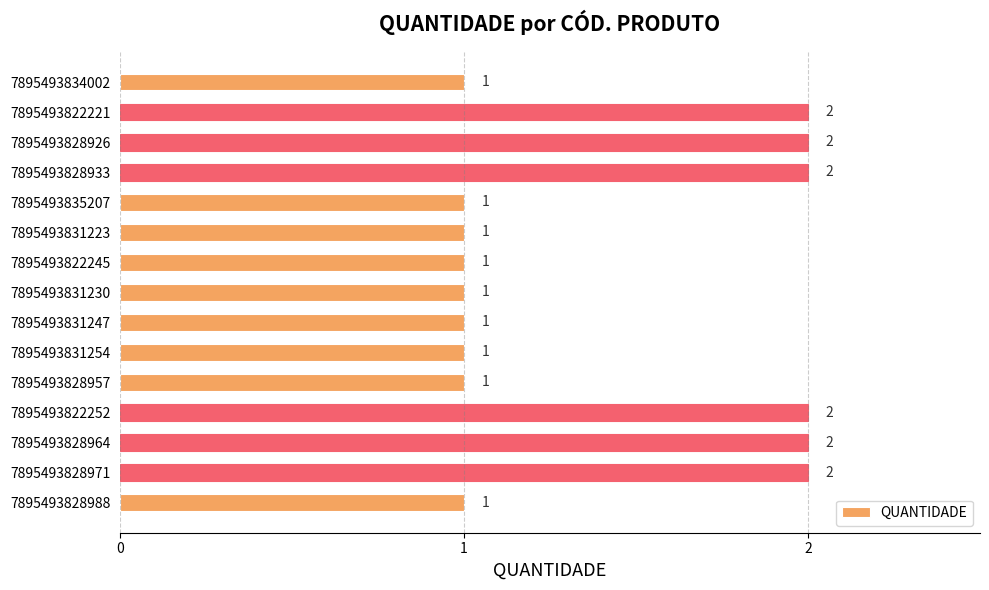

How many bars are there in total?

15